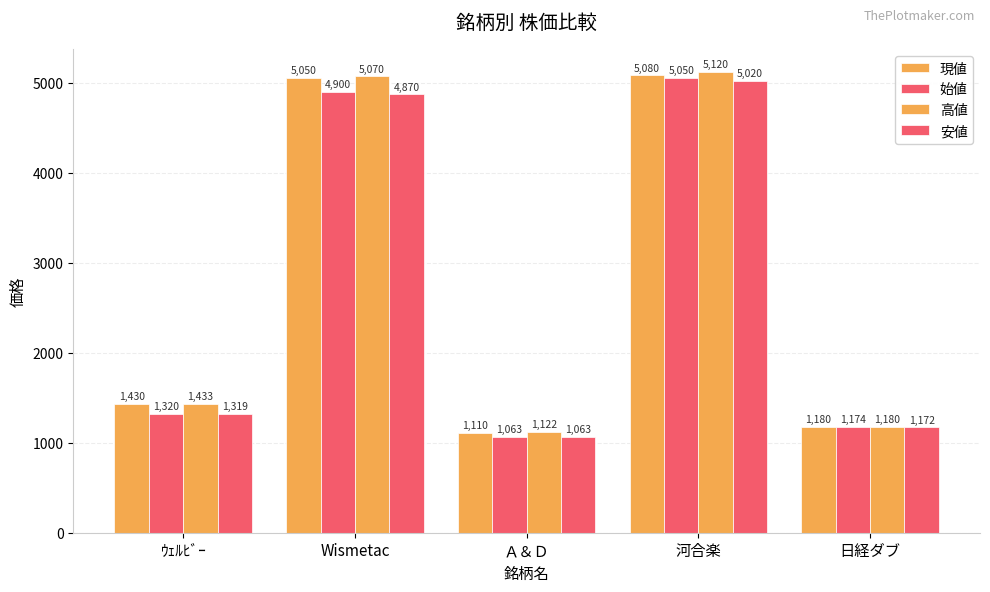

At 日経ダブ, list the series in order from smallest to largest.

安値, 始値, 現値, 高値